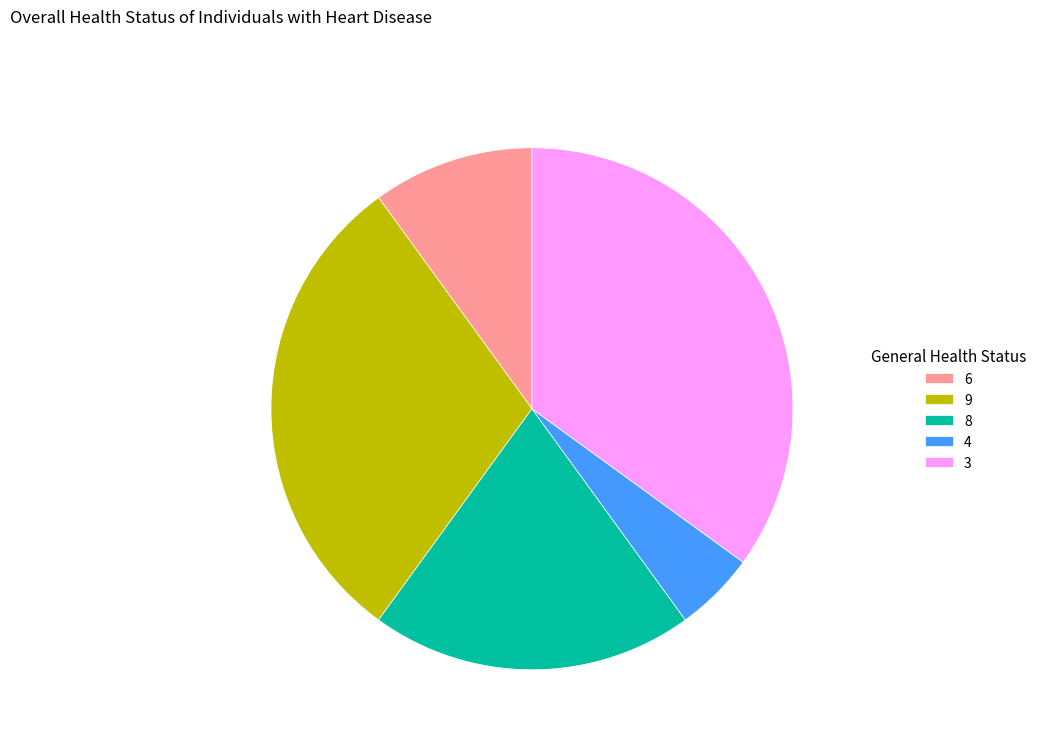

Is it true that 8 is 6% of the pie?

False